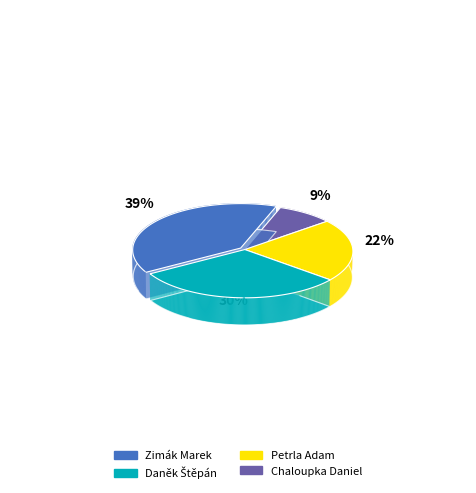

The Chaloupka Daniel slice represents 9% of the pie. True or false?

True